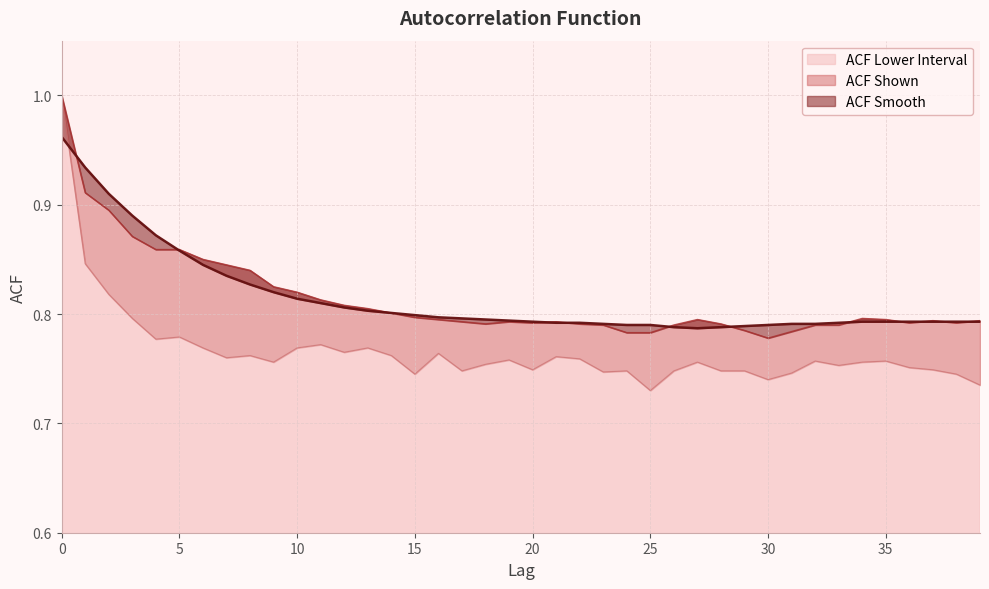

Reading right to left, what are all the values shown in this chart?

acf_shown_smooth: 39=0.8	38=0.8	37=0.8	36=0.8	35=0.8	34=0.8	33=0.8	32=0.8	31=0.8	30=0.8	29=0.8	28=0.8	27=0.8	26=0.8	25=0.8	24=0.8	23=0.8	22=0.8	21=0.8	20=0.8	19=0.8	18=0.8	17=0.8	16=0.8	15=0.8	14=0.8	13=0.8	12=0.8	11=0.8	10=0.8	9=0.8	8=0.8	7=0.8	6=0.8	5=0.9	4=0.9	3=0.9	2=0.9	1=0.9	0=1.0
acf_shown: 39=0.8	38=0.8	37=0.8	36=0.8	35=0.8	34=0.8	33=0.8	32=0.8	31=0.8	30=0.8	29=0.8	28=0.8	27=0.8	26=0.8	25=0.8	24=0.8	23=0.8	22=0.8	21=0.8	20=0.8	19=0.8	18=0.8	17=0.8	16=0.8	15=0.8	14=0.8	13=0.8	12=0.8	11=0.8	10=0.8	9=0.8	8=0.8	7=0.8	6=0.8	5=0.9	4=0.9	3=0.9	2=0.9	1=0.9	0=1.0
acf_li: 39=0.7	38=0.7	37=0.7	36=0.8	35=0.8	34=0.8	33=0.8	32=0.8	31=0.7	30=0.7	29=0.7	28=0.7	27=0.8	26=0.7	25=0.7	24=0.7	23=0.7	22=0.8	21=0.8	20=0.7	19=0.8	18=0.8	17=0.7	16=0.8	15=0.7	14=0.8	13=0.8	12=0.8	11=0.8	10=0.8	9=0.8	8=0.8	7=0.8	6=0.8	5=0.8	4=0.8	3=0.8	2=0.8	1=0.8	0=1.0